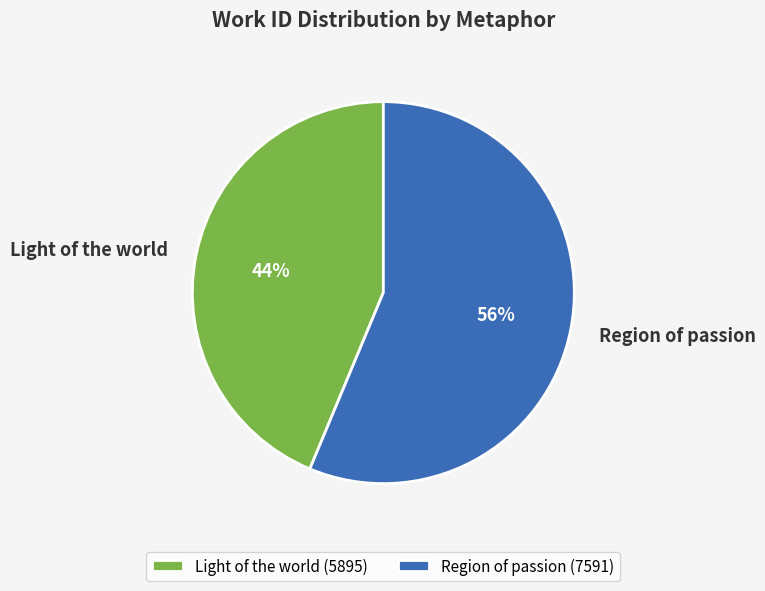

Rank the categories by value from highest to lowest.

Region of passion, Light of the world